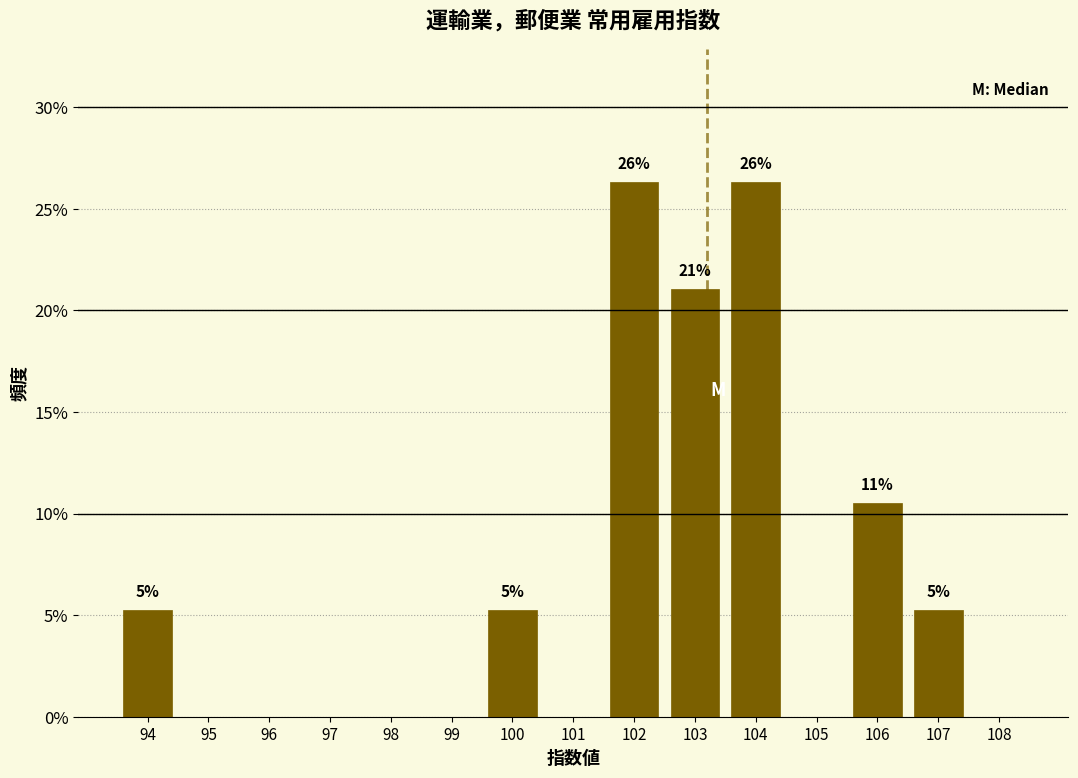

Reading right to left, extract all data points from this chart.

108=0.0	107=5.3	106=10.5	105=0.0	104=26.3	103=21.1	102=26.3	101=0.0	100=5.3	99=0.0	98=0.0	97=0.0	96=0.0	95=0.0	94=5.3